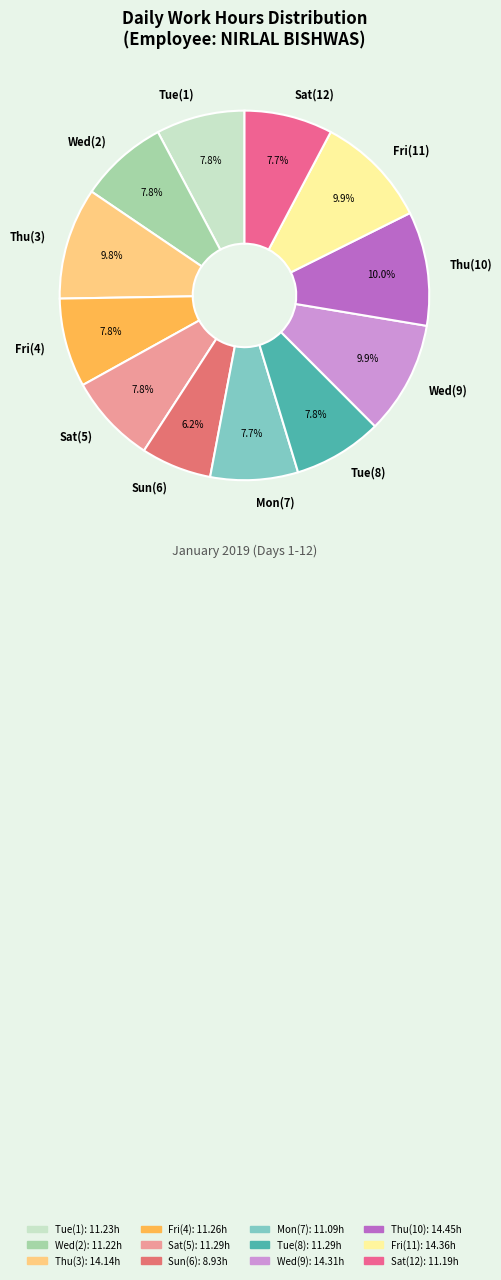

Which category has the smallest portion of the pie?

Sun(6)